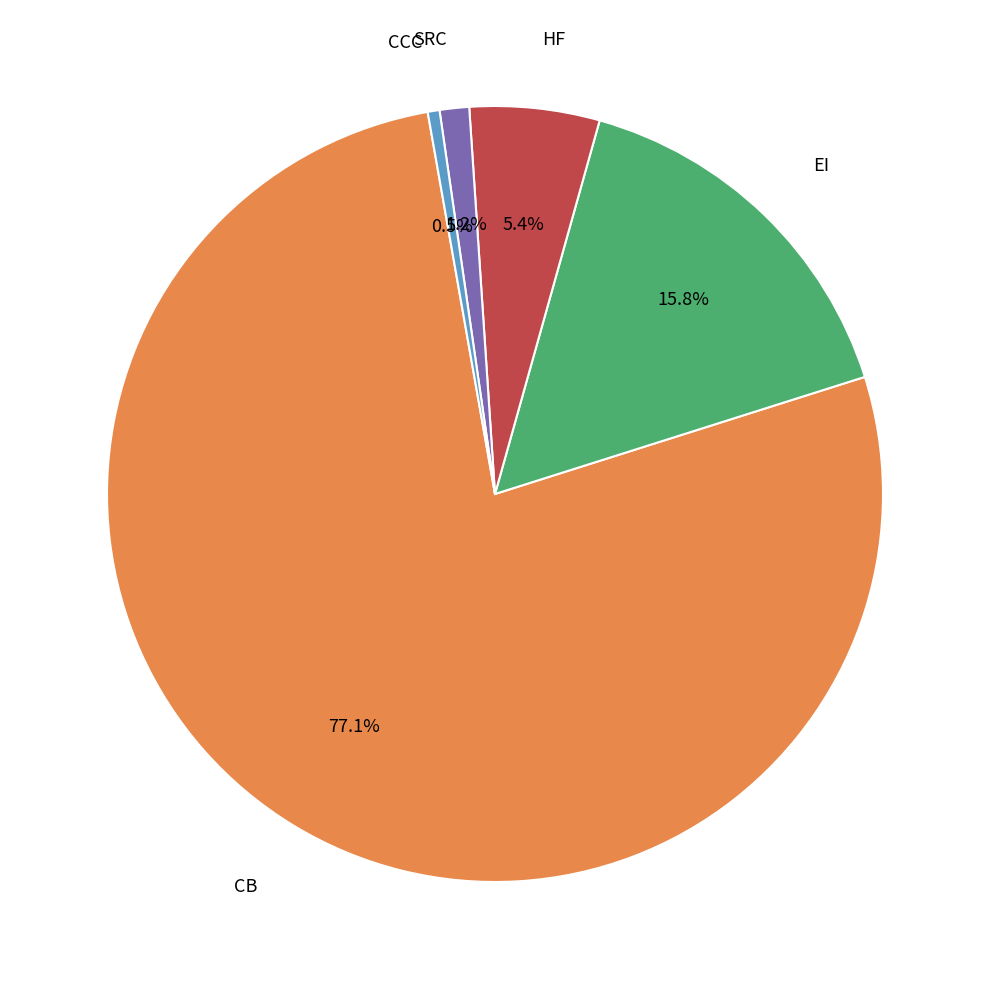

Is there any slice that represents more than half of the pie?

Yes